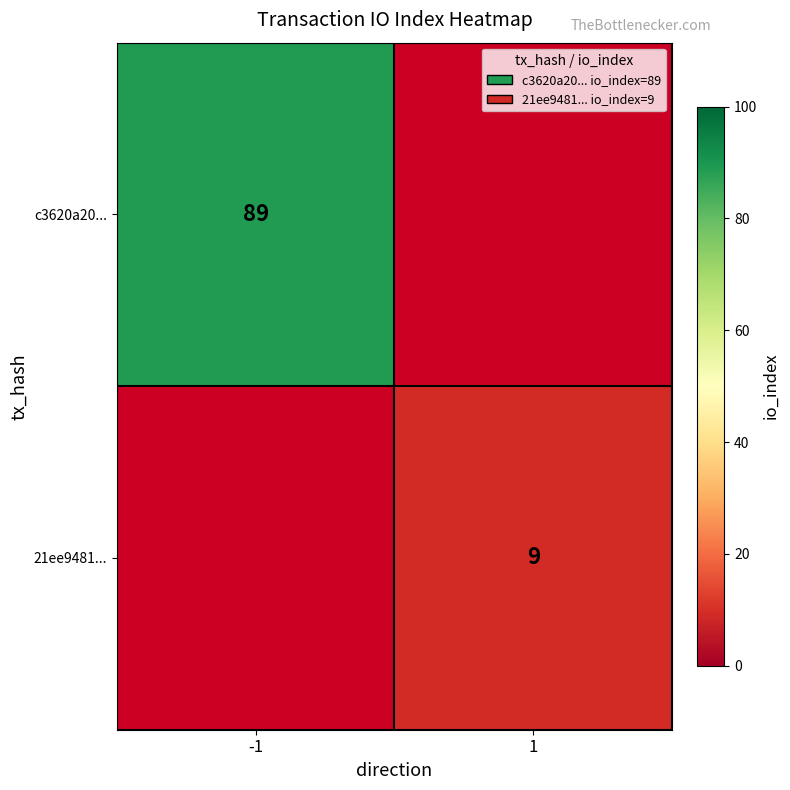

Is it true that 21ee9481... equals 9 at 1?

True